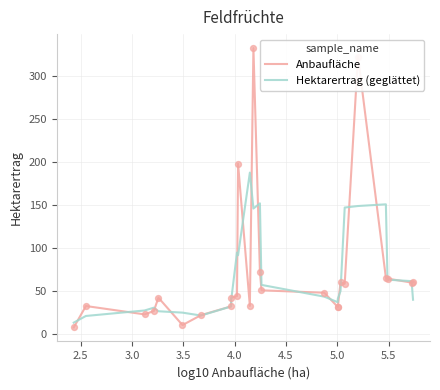

What is the greatest value displayed?

332.1